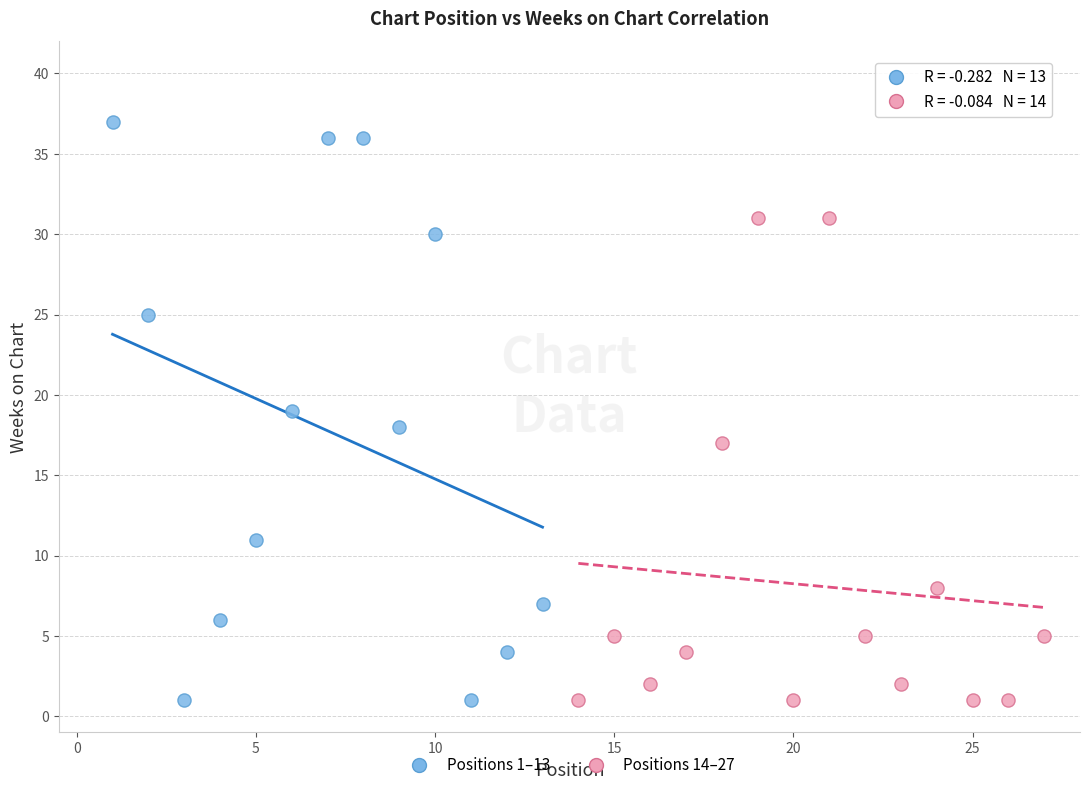

Which series reaches the maximum Y coordinate?

Positions 1–13